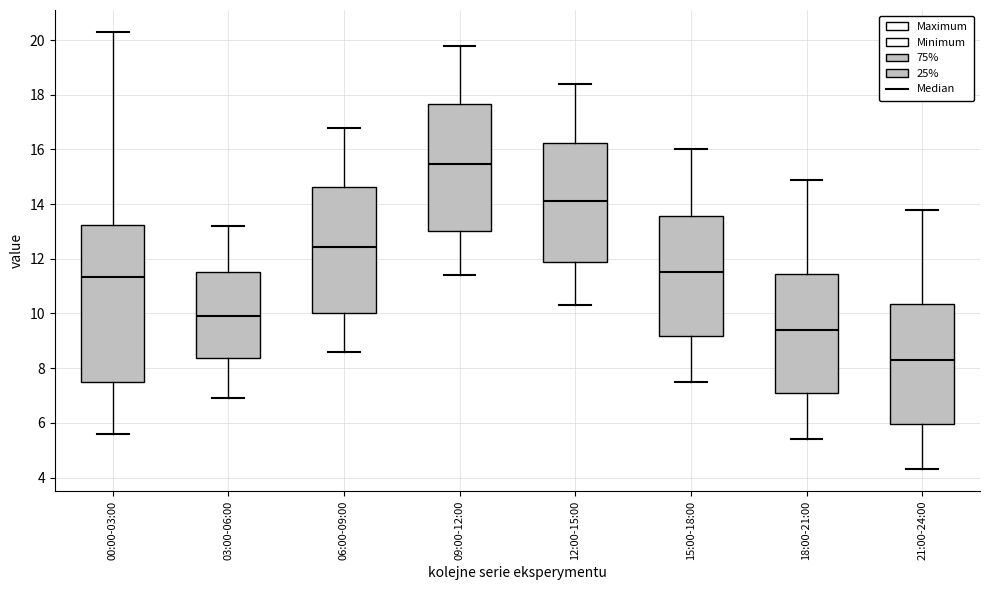

Reading left to right, transcribe this box plot: for each box, give where its median line is, the range the box spans, and where its two whiskers end, as read against the y-axis. The values are not printed on the chart, so give them approximately, as read against the axis.

00:00-03:00: median 11.4, box 7.4 to 13.2, whiskers 5.6 to 20.4
03:00-06:00: median 10.0, box 8.4 to 11.6, whiskers 7.0 to 13.2
06:00-09:00: median 12.4, box 10.0 to 14.6, whiskers 8.6 to 16.8
09:00-12:00: median 15.4, box 13.0 to 17.6, whiskers 11.4 to 19.8
12:00-15:00: median 14.2, box 12.0 to 16.2, whiskers 10.4 to 18.4
15:00-18:00: median 11.6, box 9.2 to 13.6, whiskers 7.6 to 16.0
18:00-21:00: median 9.4, box 7.0 to 11.4, whiskers 5.4 to 15.0
21:00-24:00: median 8.4, box 6.0 to 10.4, whiskers 4.4 to 13.8